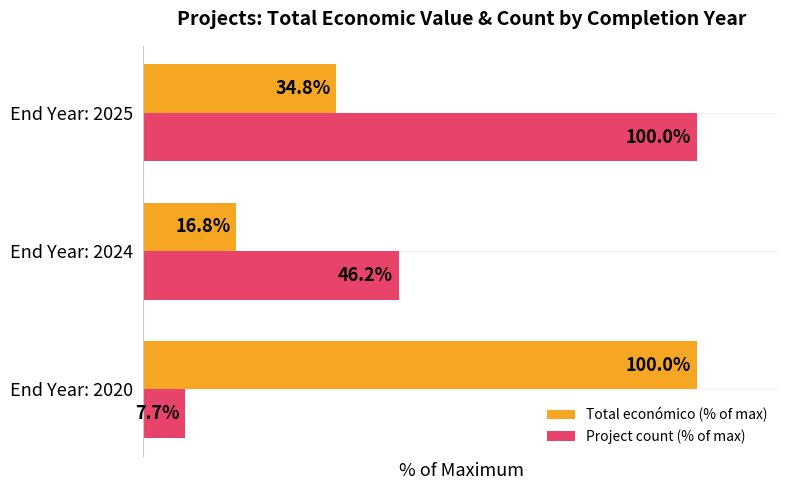

Which series has the largest range (max minus min)?

Project count (% of max)